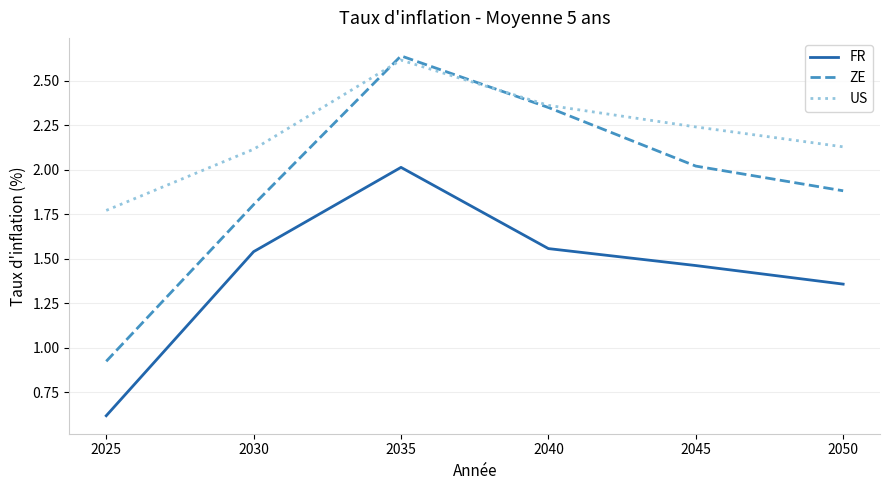

What is the total value across all series at 2045?

5.7